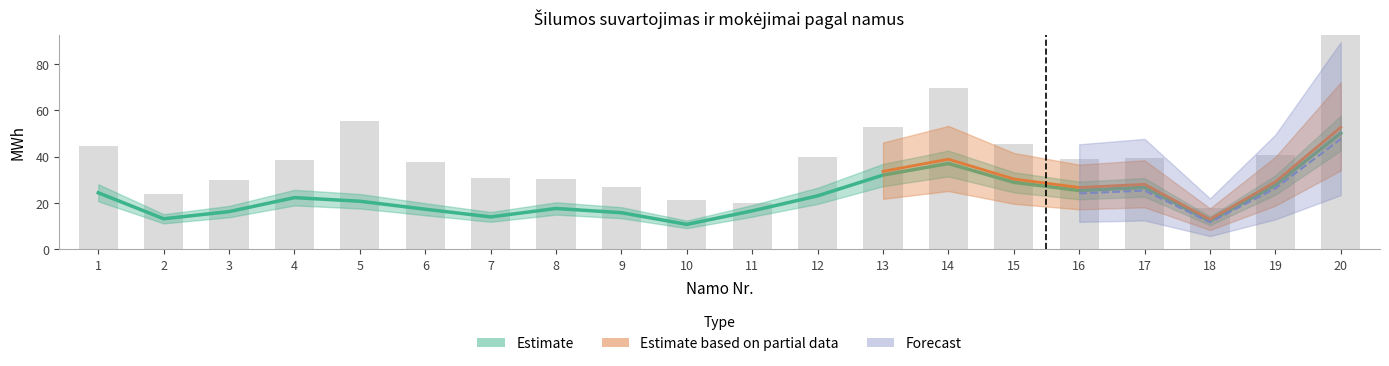

What is the difference between the maximum and minimum values?

75.8